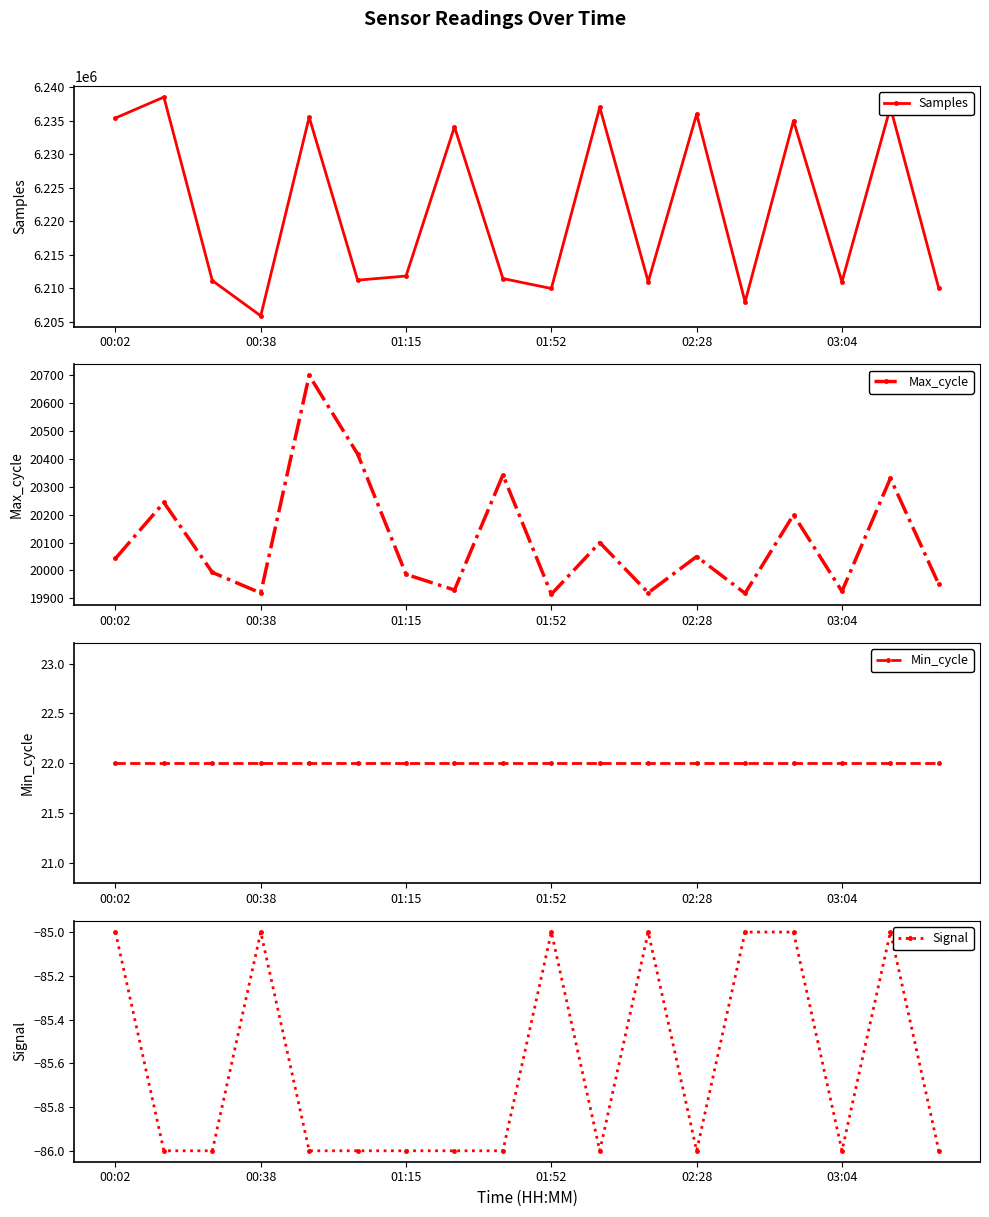

True or false: Samples has more than 0 interior local peaks.

True